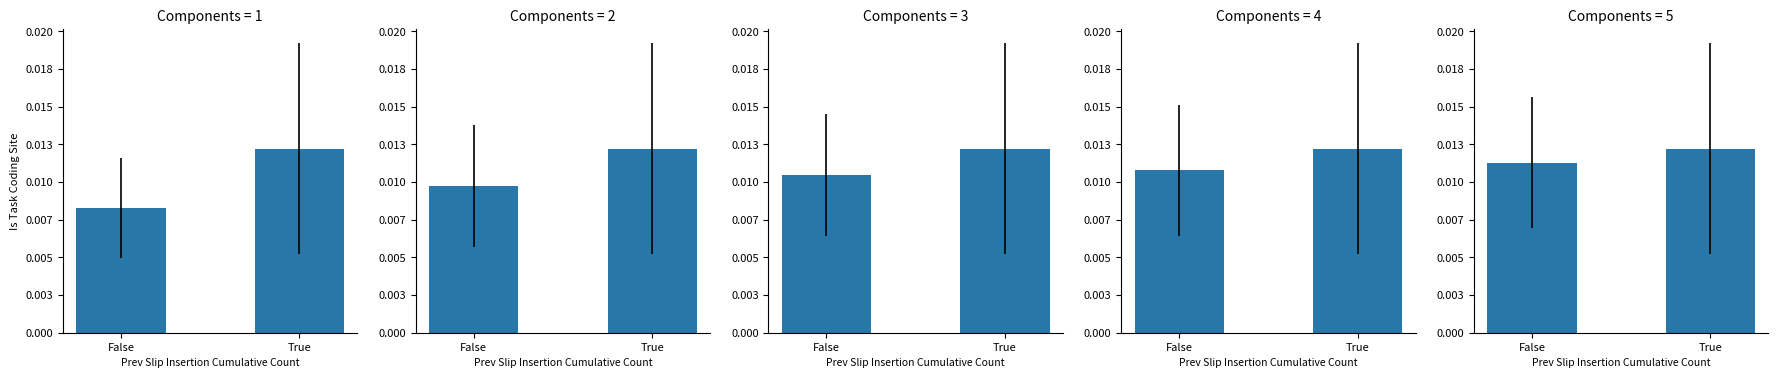

Are the bars grouped side by side (vs. stacked)?

No